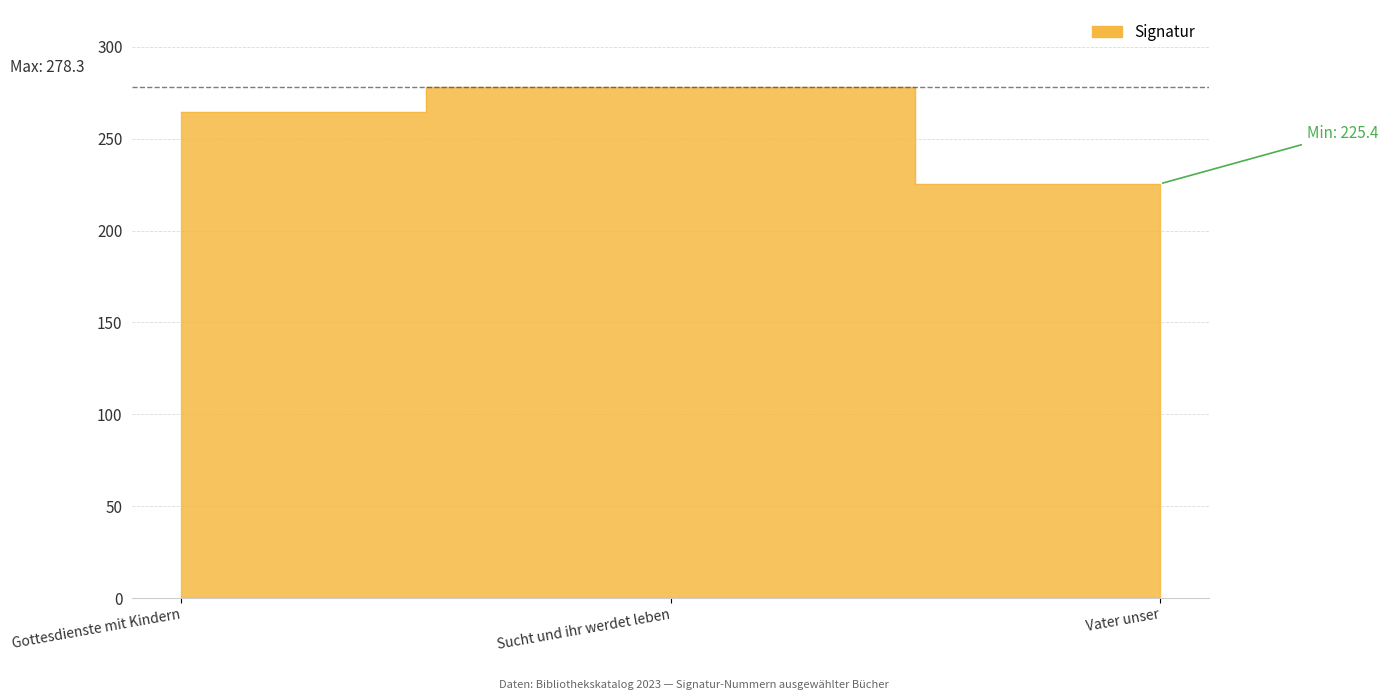

Count the number of values greater than 264.

2